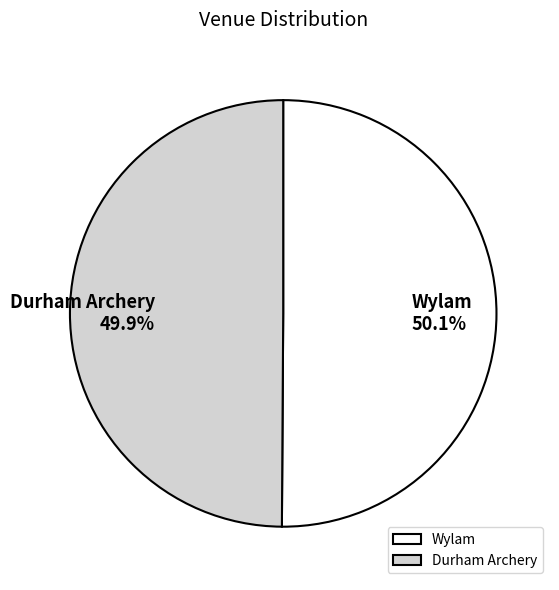

To the nearest percent, what is the combined percentage of Durham Archery and Wylam?

100%